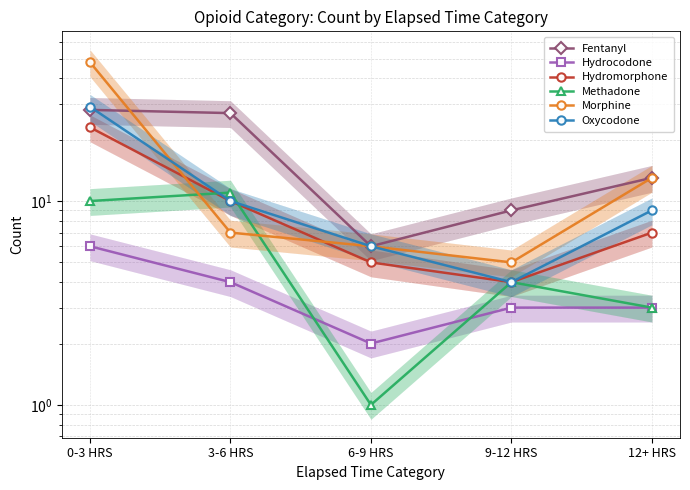

Count the number of categories in the chart.

5